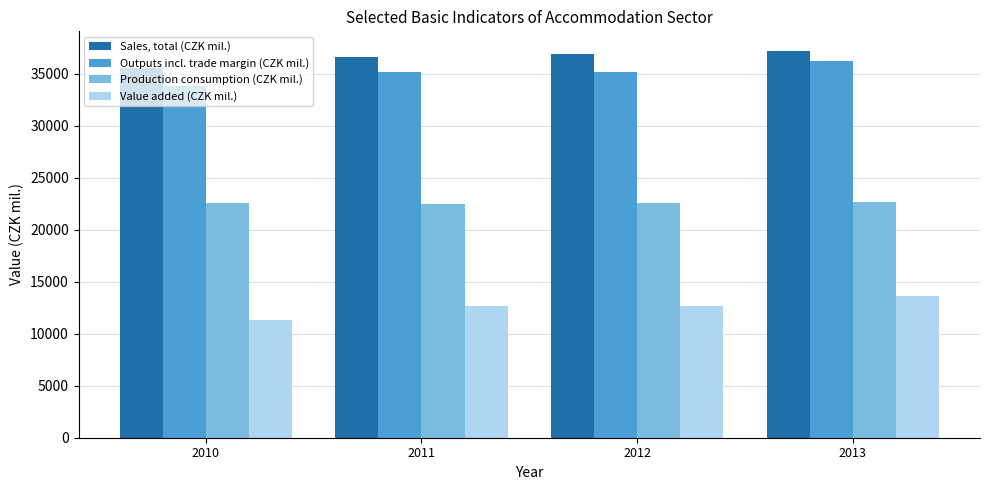

What is the value of the Production consumption (CZK mil.) bar at the 3rd from the left?

22548.9